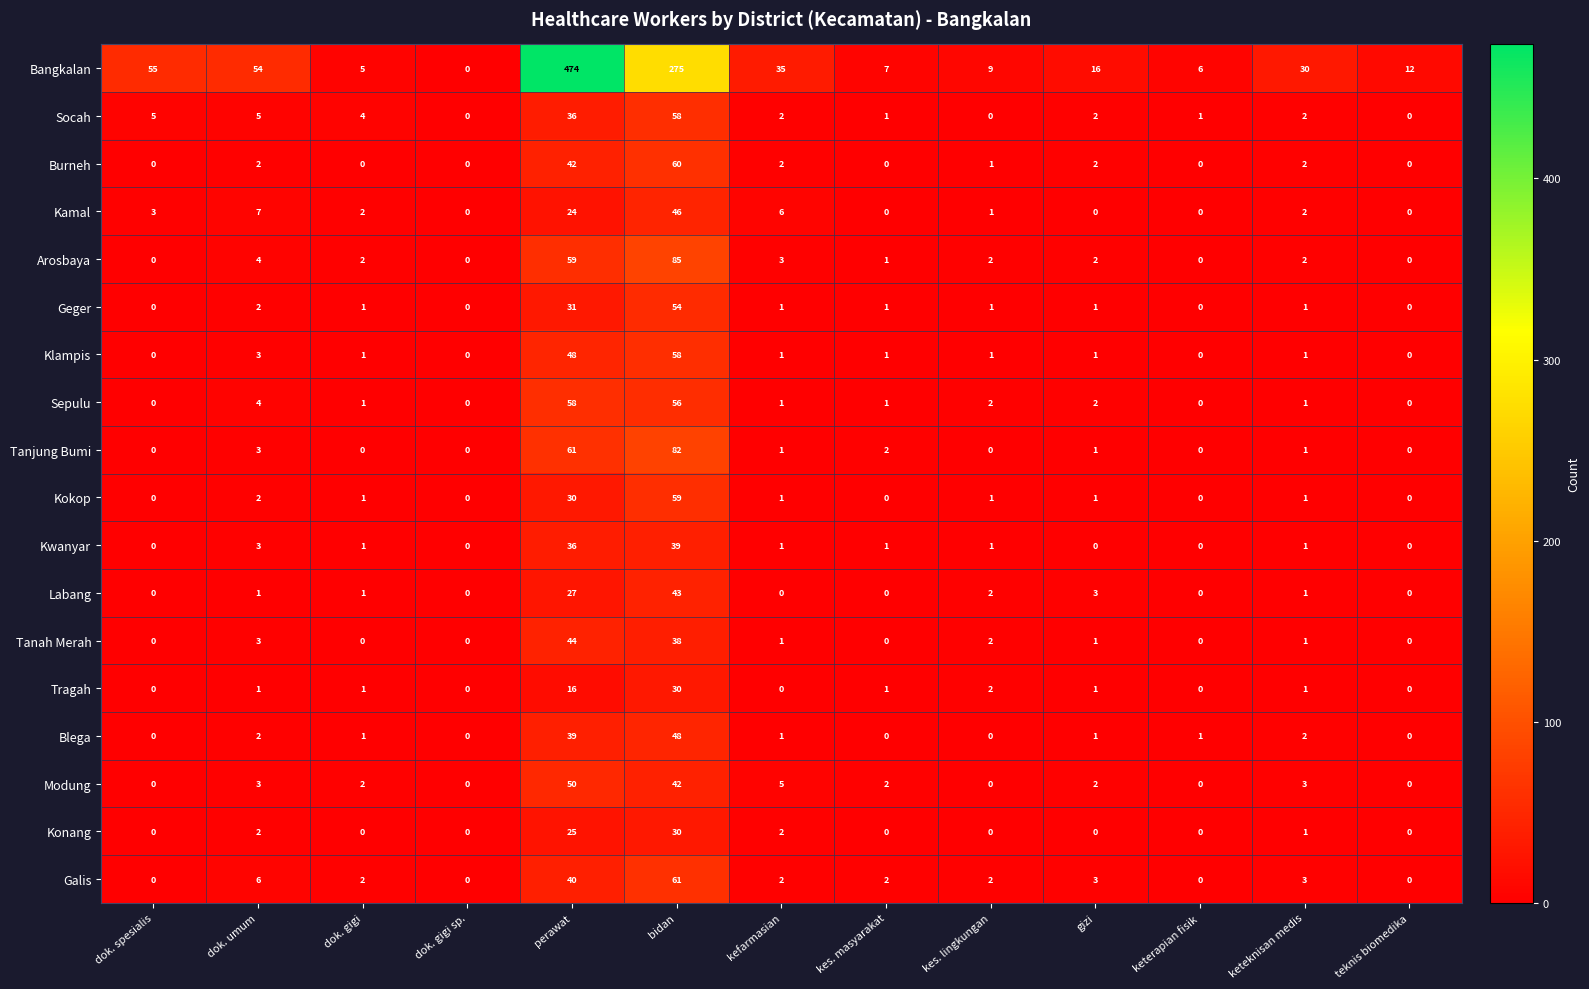

What is the total value across all series at kefarmasian?

65